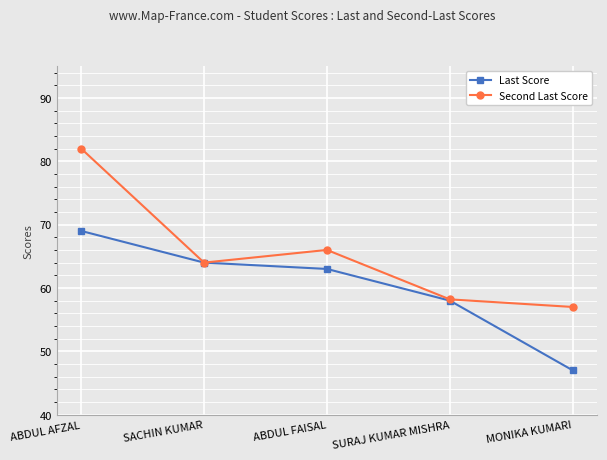

How many lines are shown in the chart?

2